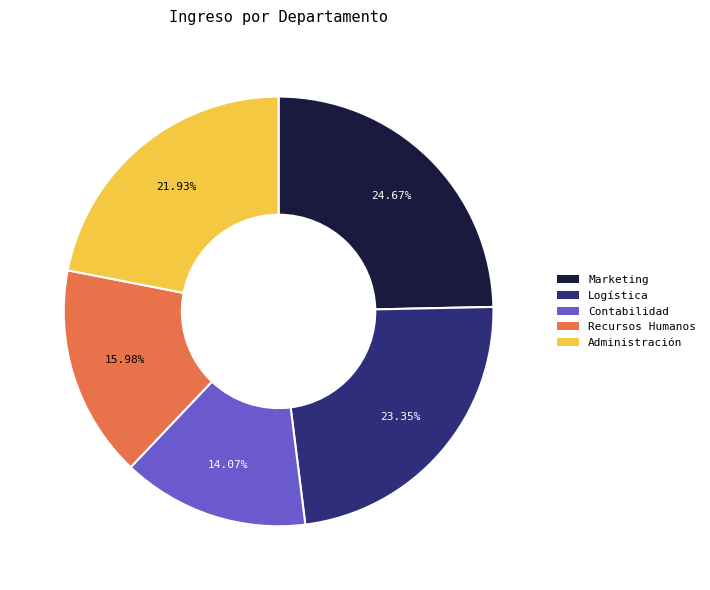

To the nearest percent, what is the average slice percentage?

20%